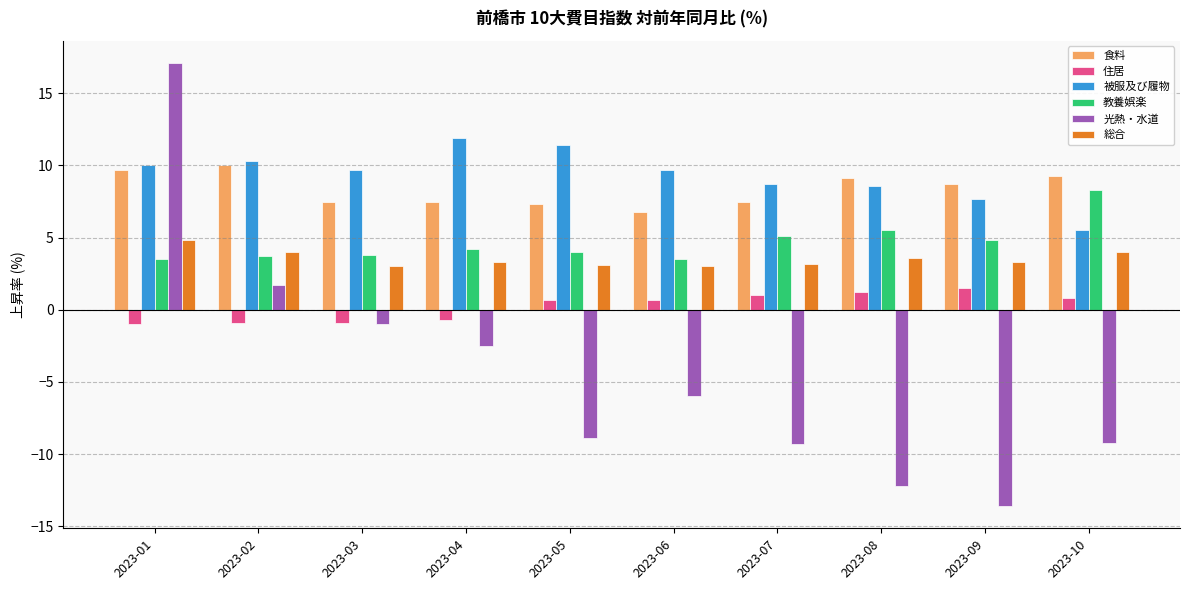

What is the maximum value for 被服及び履物?

11.9